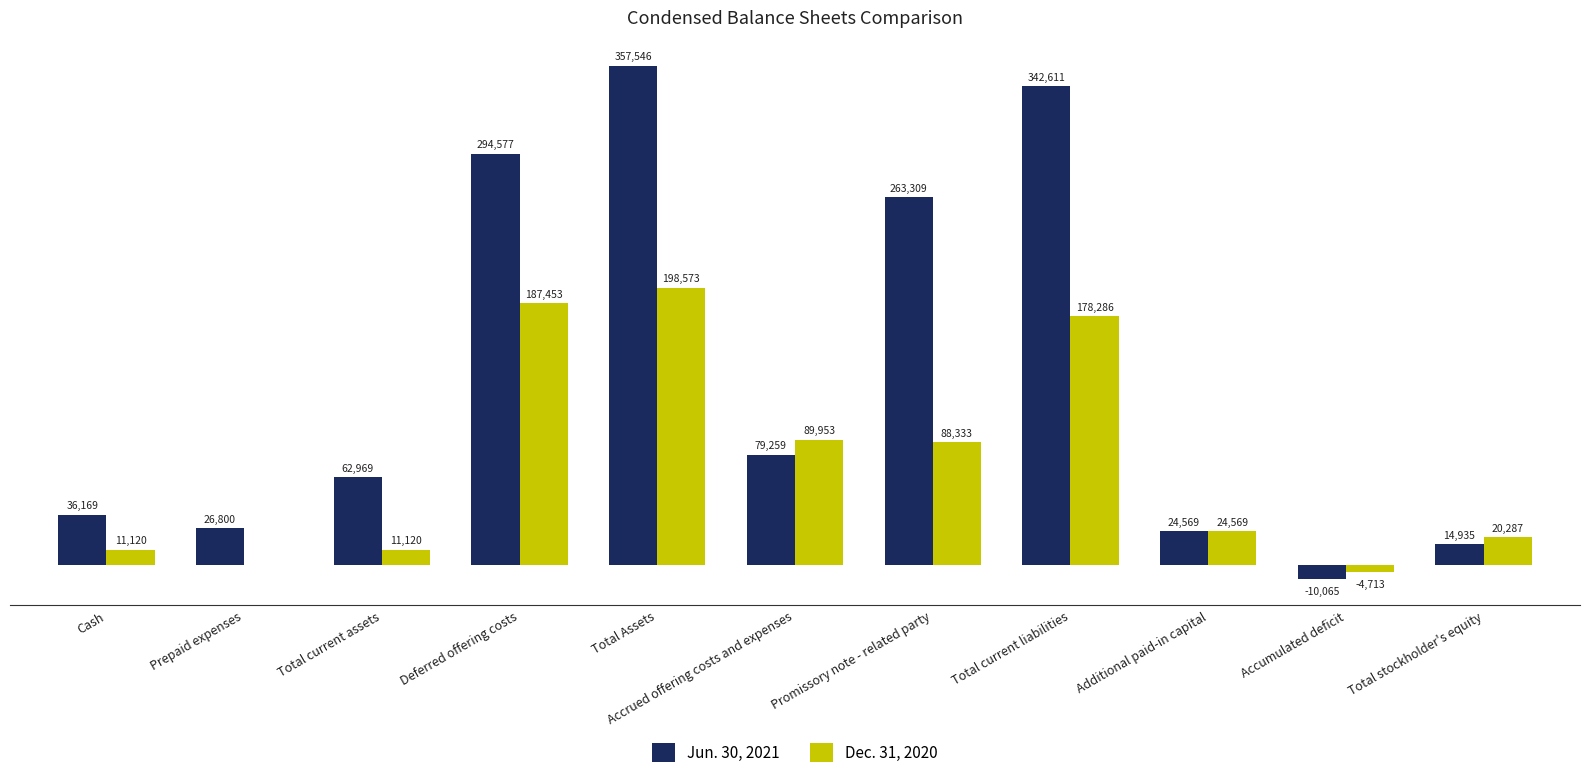

Which series has the largest total across all categories?

Jun. 30, 2021